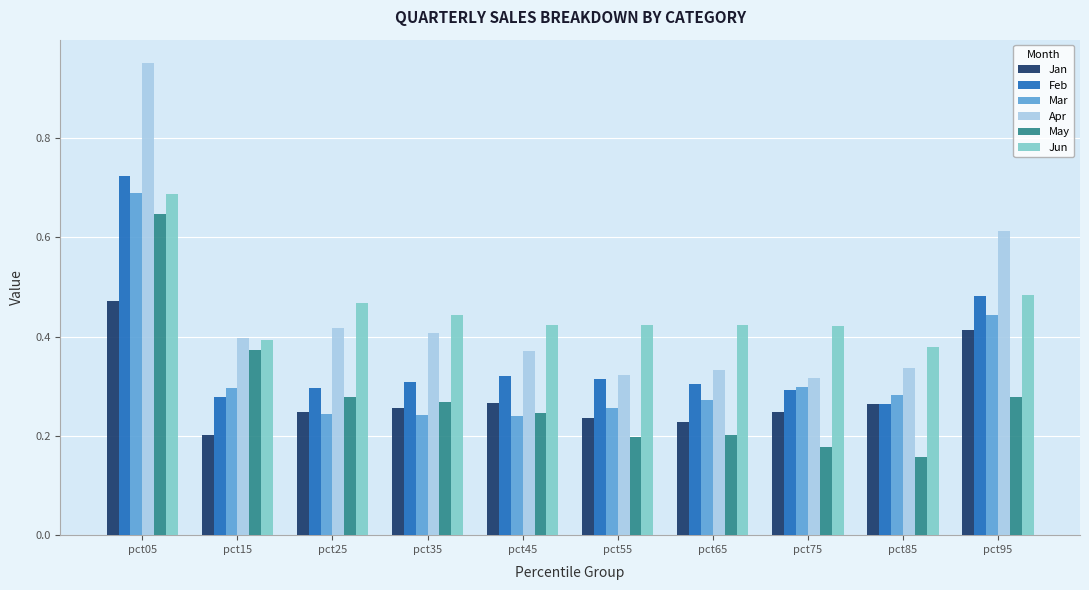

What is the total value across all series at pct45?

1.9